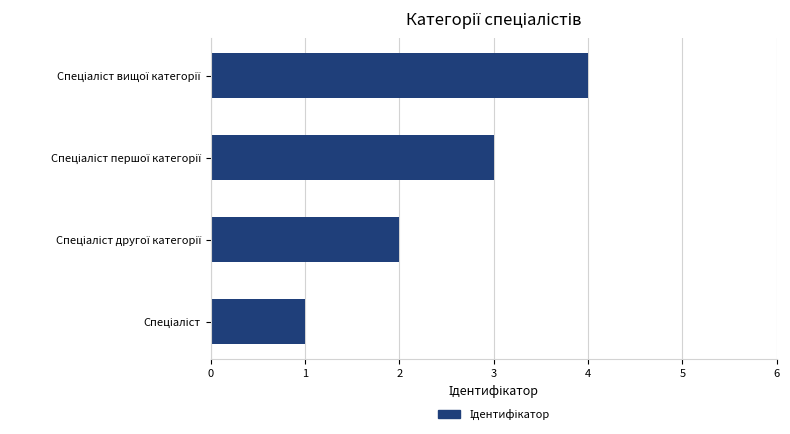

What is the greatest value displayed?

4